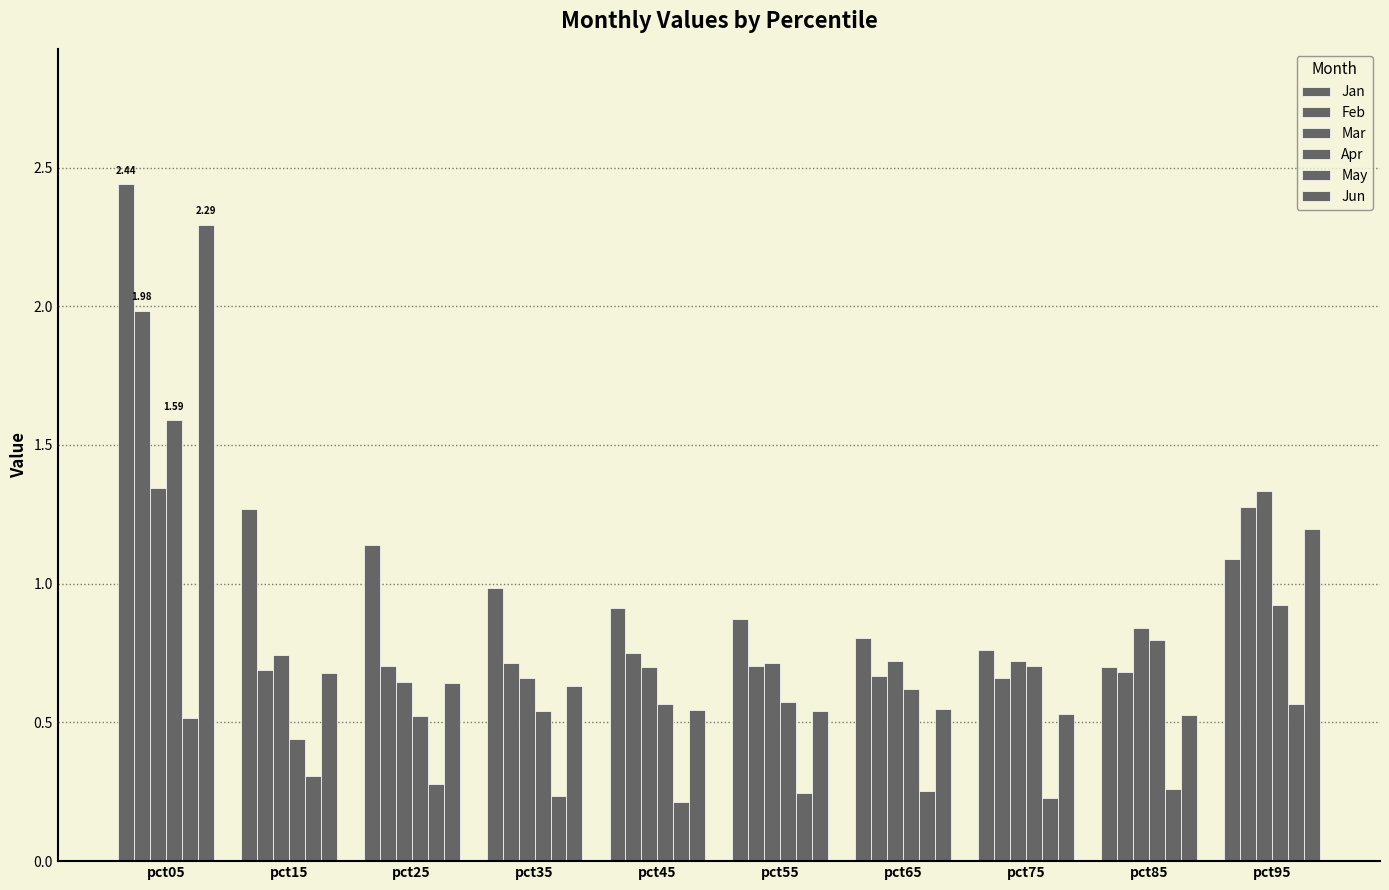

Are the bars grouped side by side (vs. stacked)?

Yes